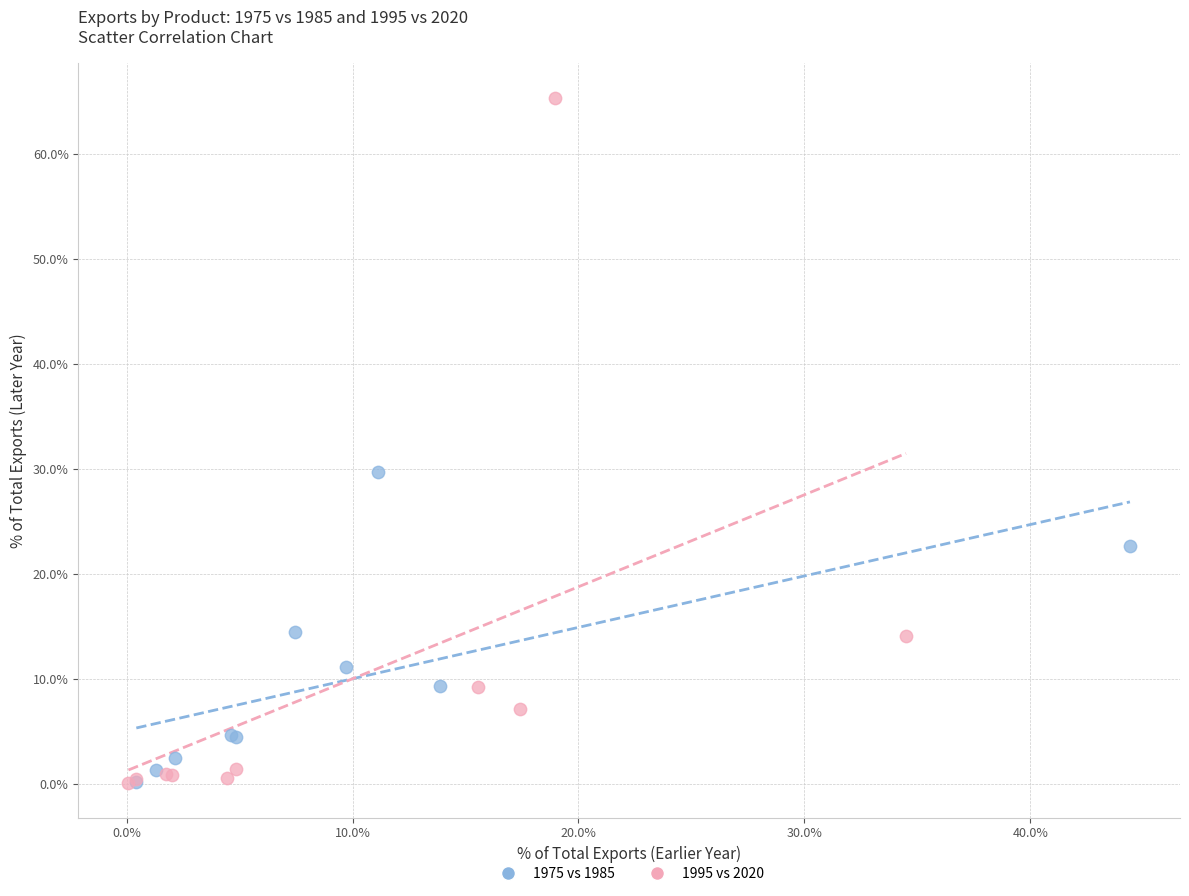

Which series has the widest spread of Y values?

1995 vs 2020